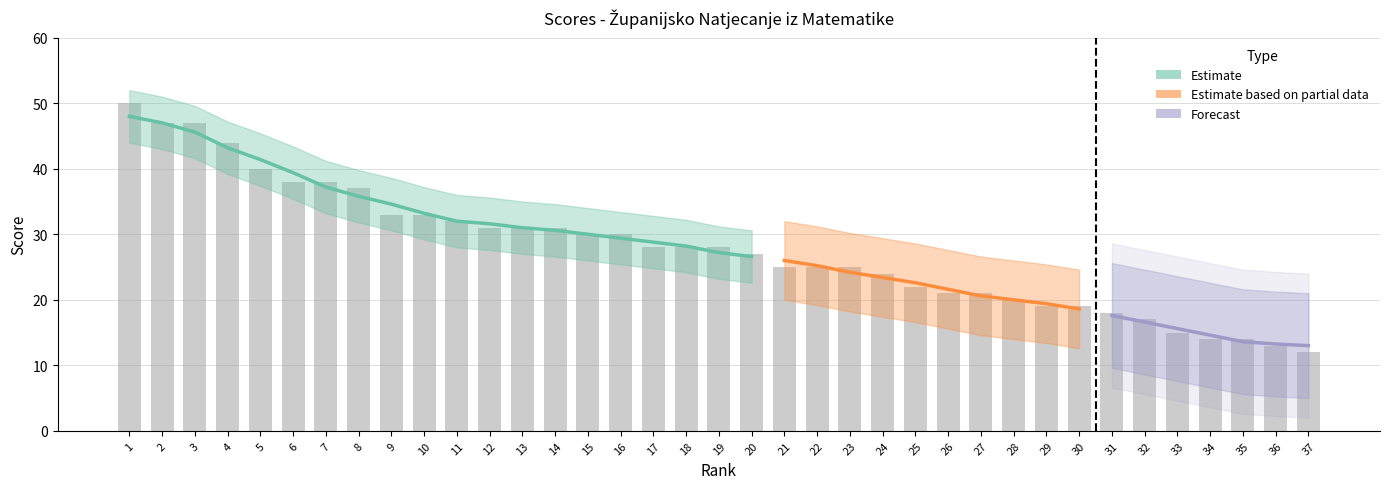

Reading left to right, what are all the values shown in this chart?

1=50	2=47	3=47	4=44	5=40	6=38	7=38	8=37	9=33	10=33	11=32	12=31	13=31	14=31	15=30	16=30	17=28	18=28	19=28	20=27	21=25	22=25	23=25	24=24	25=22	26=21	27=21	28=20	29=19	30=19	31=18	32=17	33=15	34=14	35=14	36=13	37=12